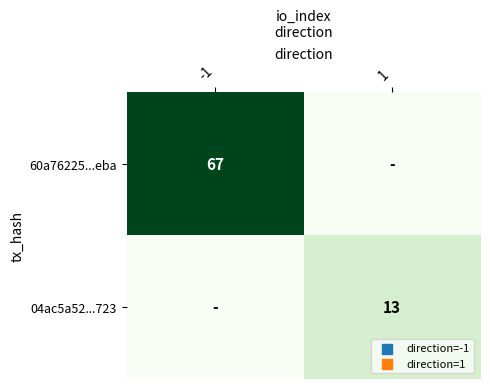

The value of 60a76225...eba at -1 is 103. True or false?

False